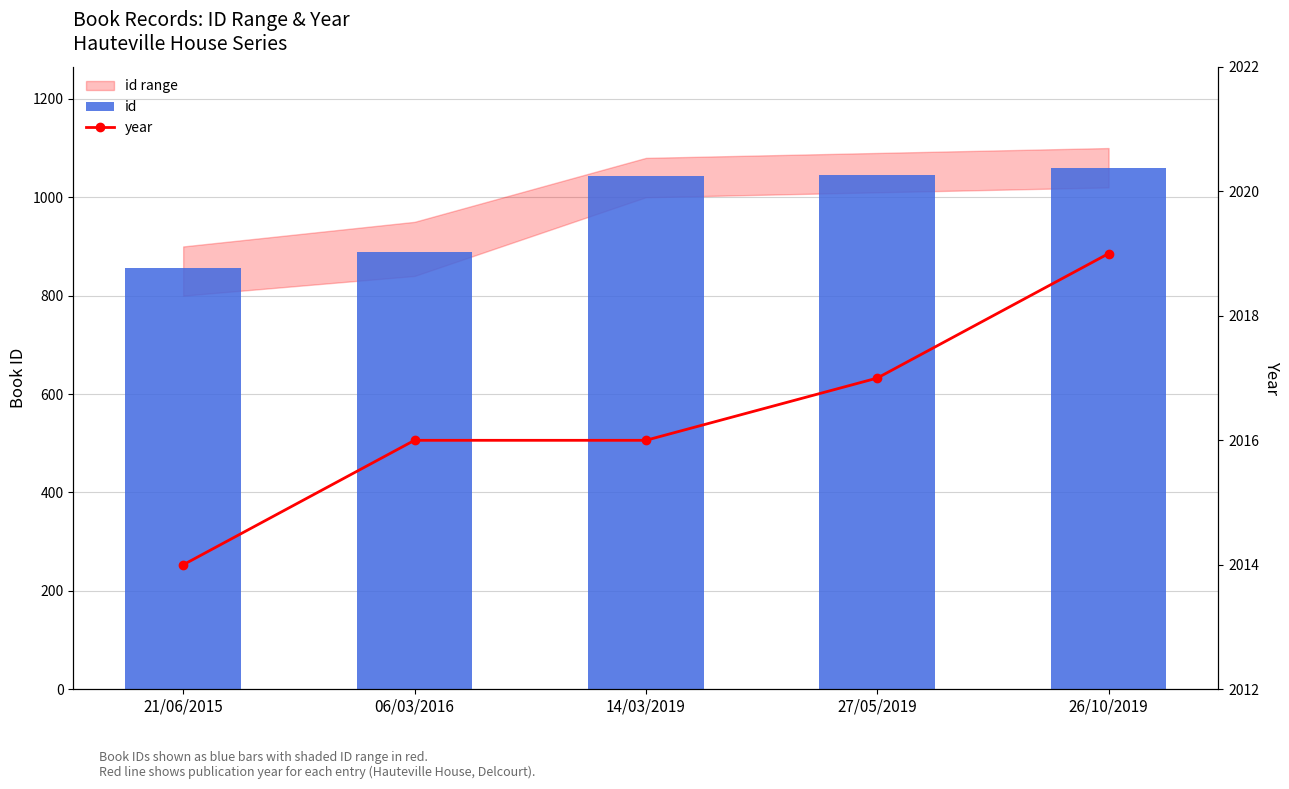

Where is id nearest to the value 958?

06/03/2016